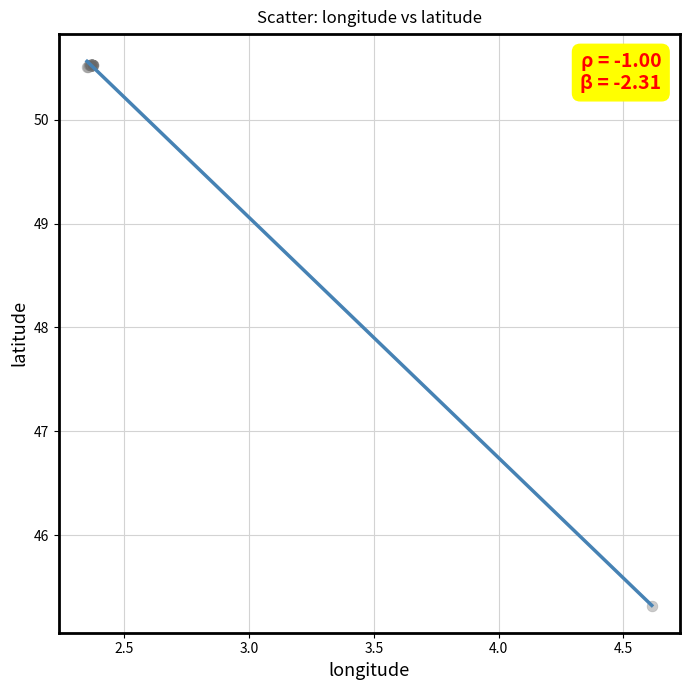

What Y value in the scatter plot is closest to 47?

45.3